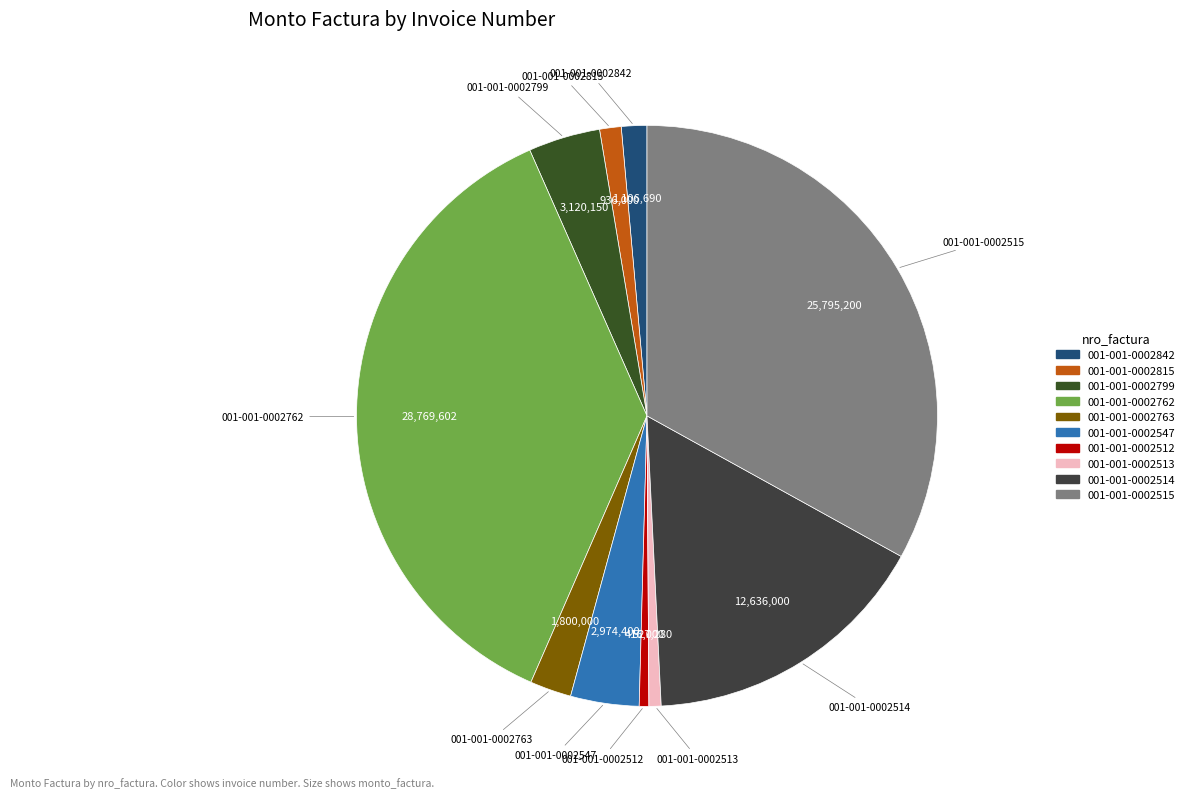

Does 001-001-0002762 account for over 50% of the chart?

No